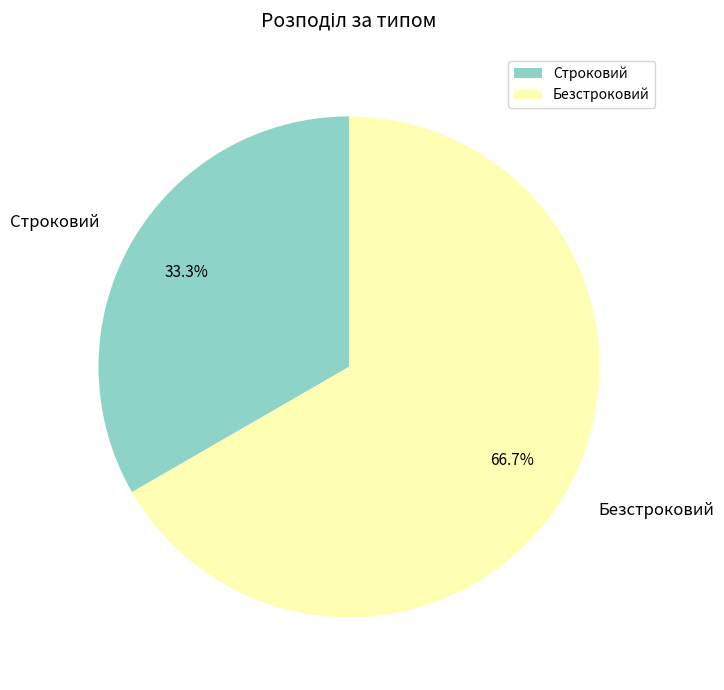

Which slice represents more than half of the pie?

Безстроковий